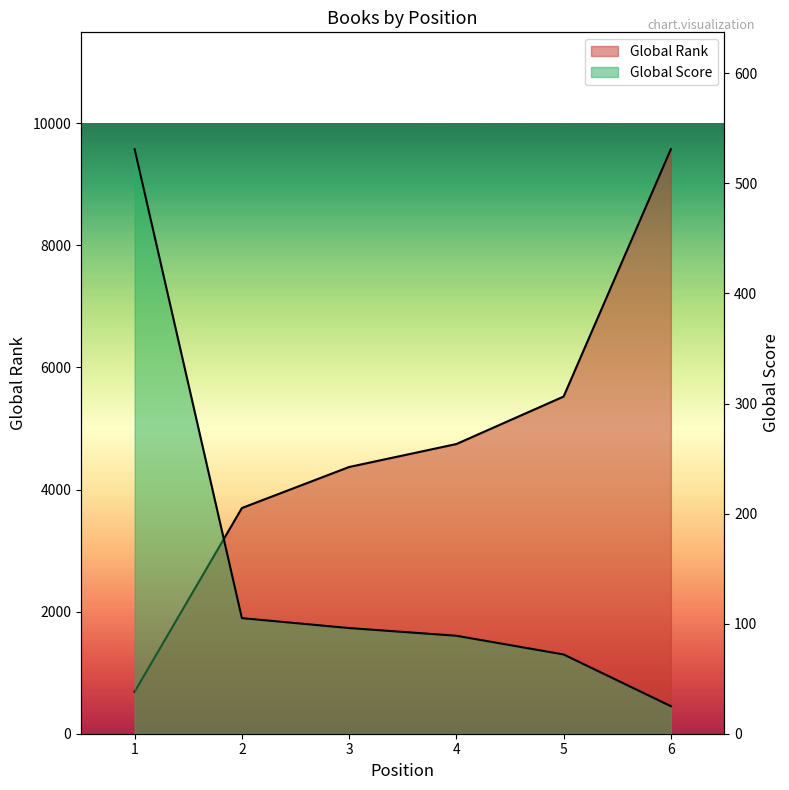

Which has a higher value, 4 or 3?

4